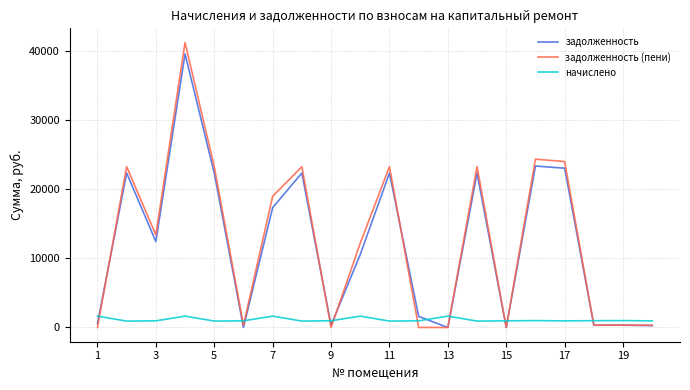

Which series has the widest spread of values?

задолженность (пени)